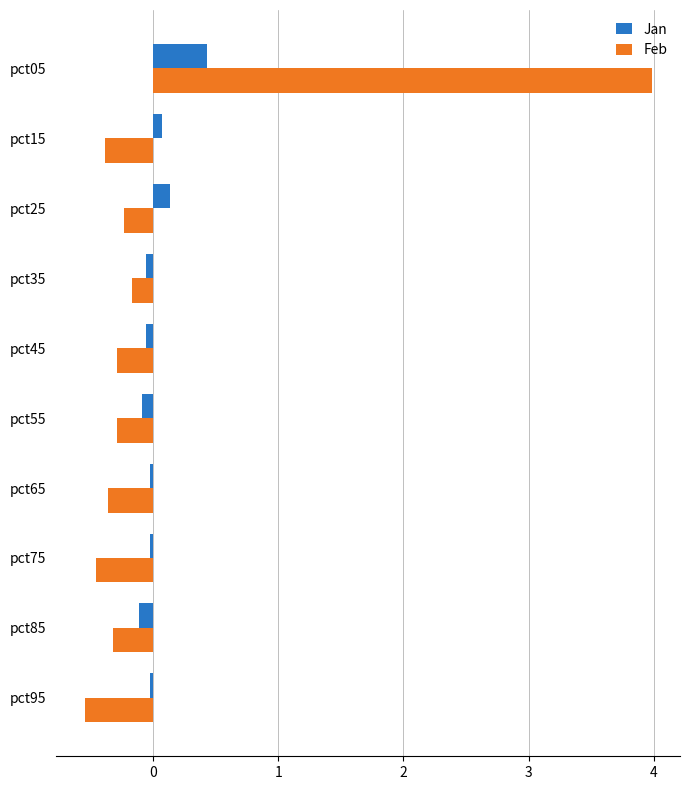

What is the sum of all Feb values?

0.9